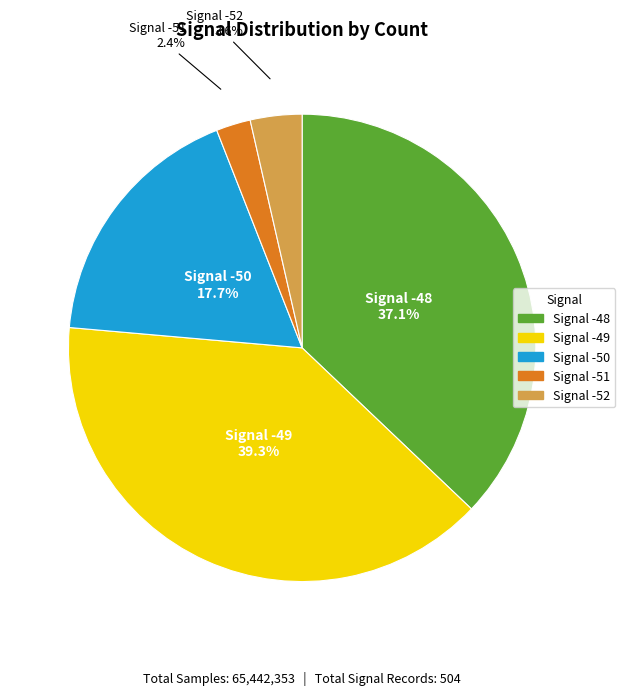

Is there a majority slice in this chart?

No